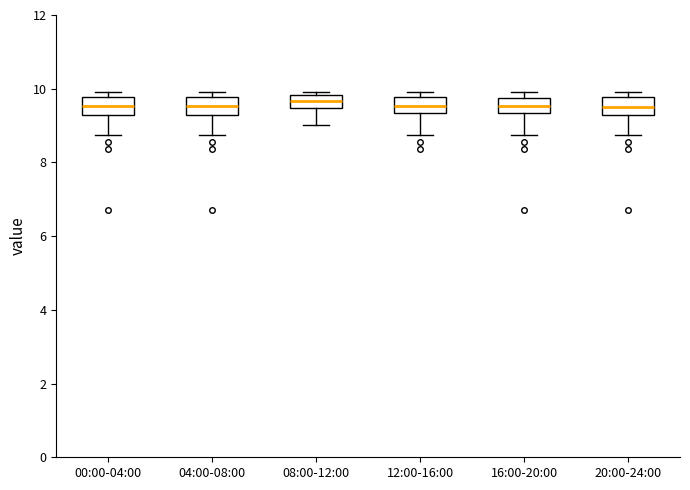

Where is the lower edge of the box for 20:00-24:00 on the y-axis? The values are not printed on the chart, so give them approximately, as read against the axis.

9.2